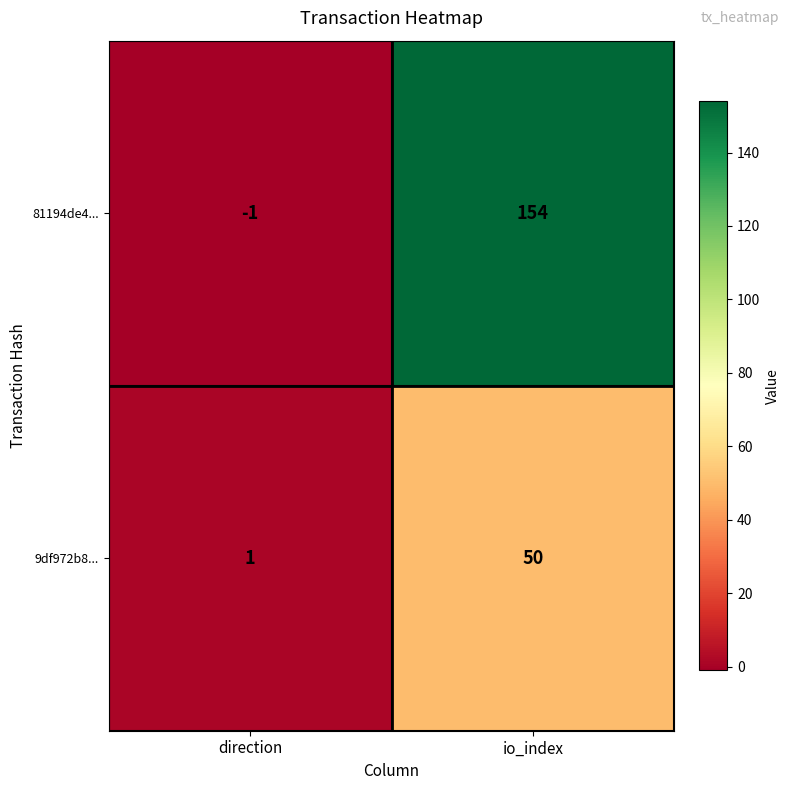

What is the difference between the maximum and minimum values in the 81194de4... series?

155